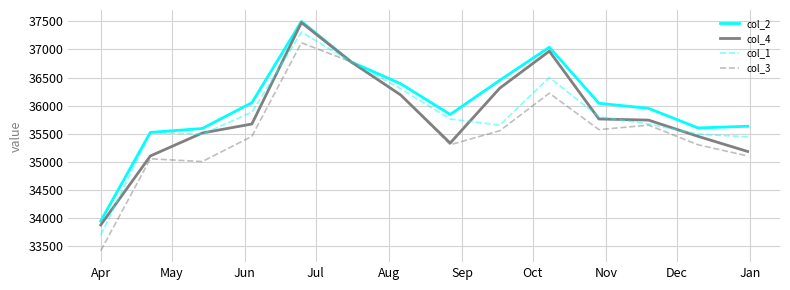

What is the highest value of the col_3 series?

37120